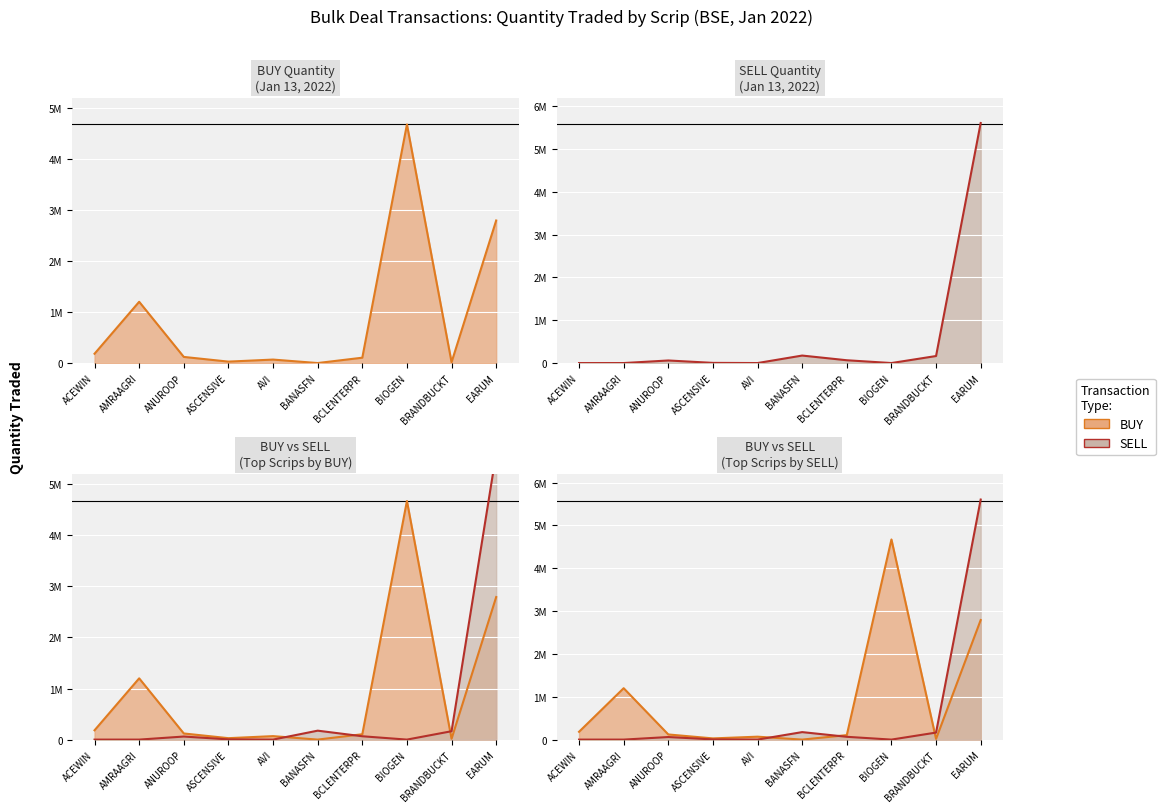

Which series has the largest total across all categories?

BUY